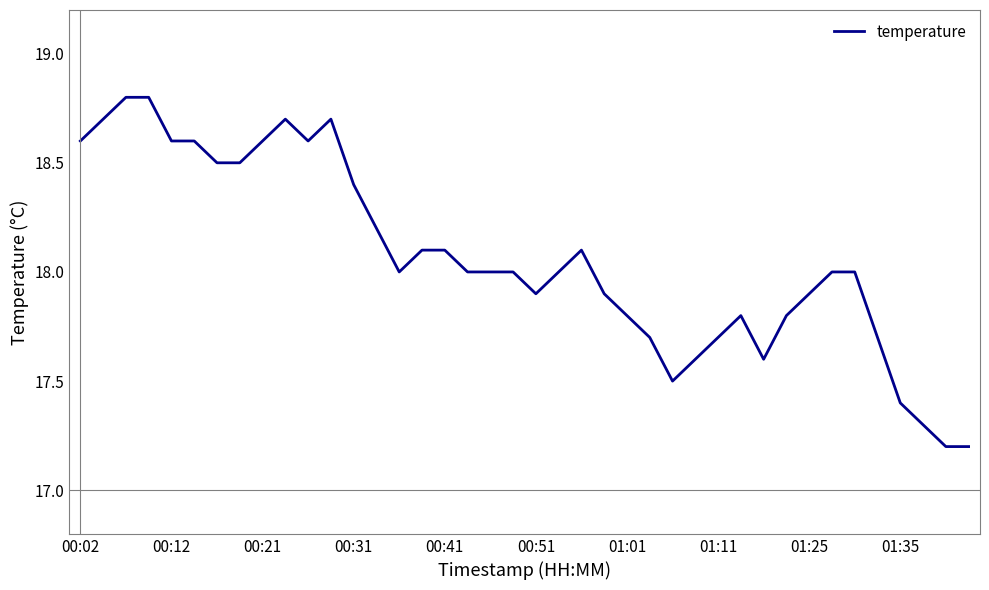

How many lines are shown in the chart?

1